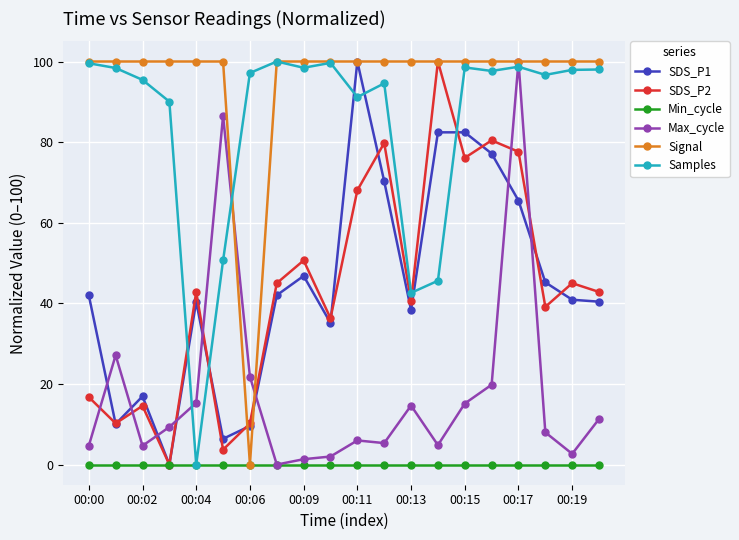

What is the greatest value displayed?

100.0